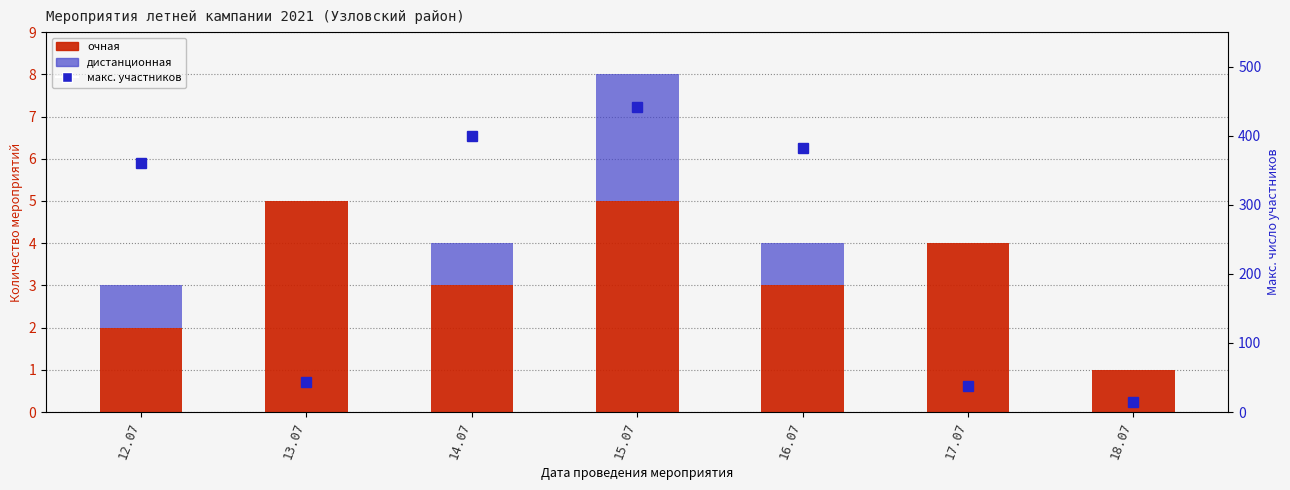

At which category is the sum across all series the highest?

15.07